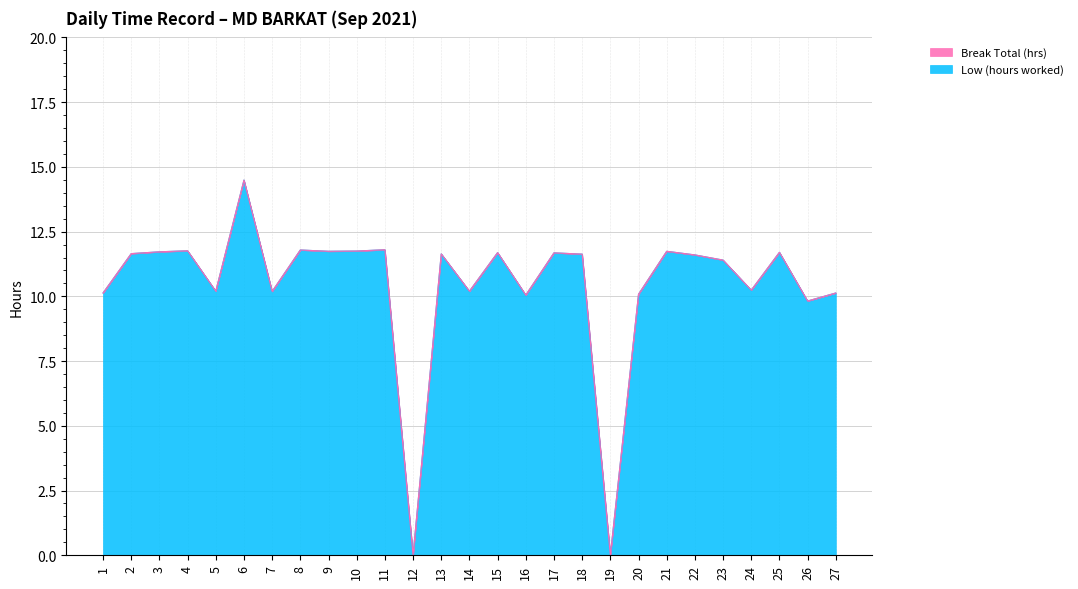

Is it true that the value at 6 is 24.6?

False